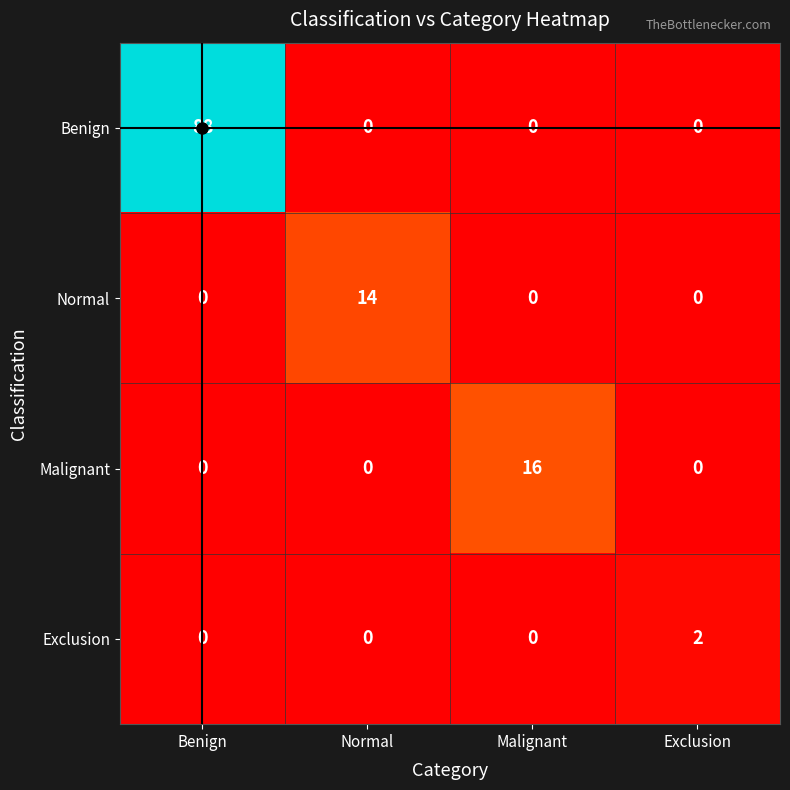

What is the difference between the Malignant values at Normal and Malignant?

16